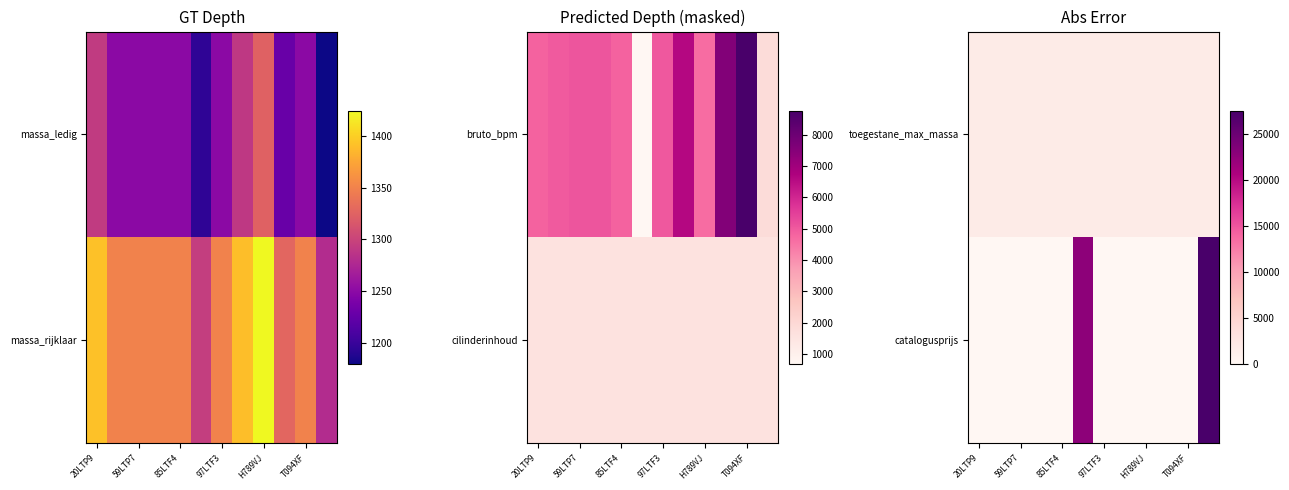

Is it true that catalogusprijs equals 14785 at T094XF?

False